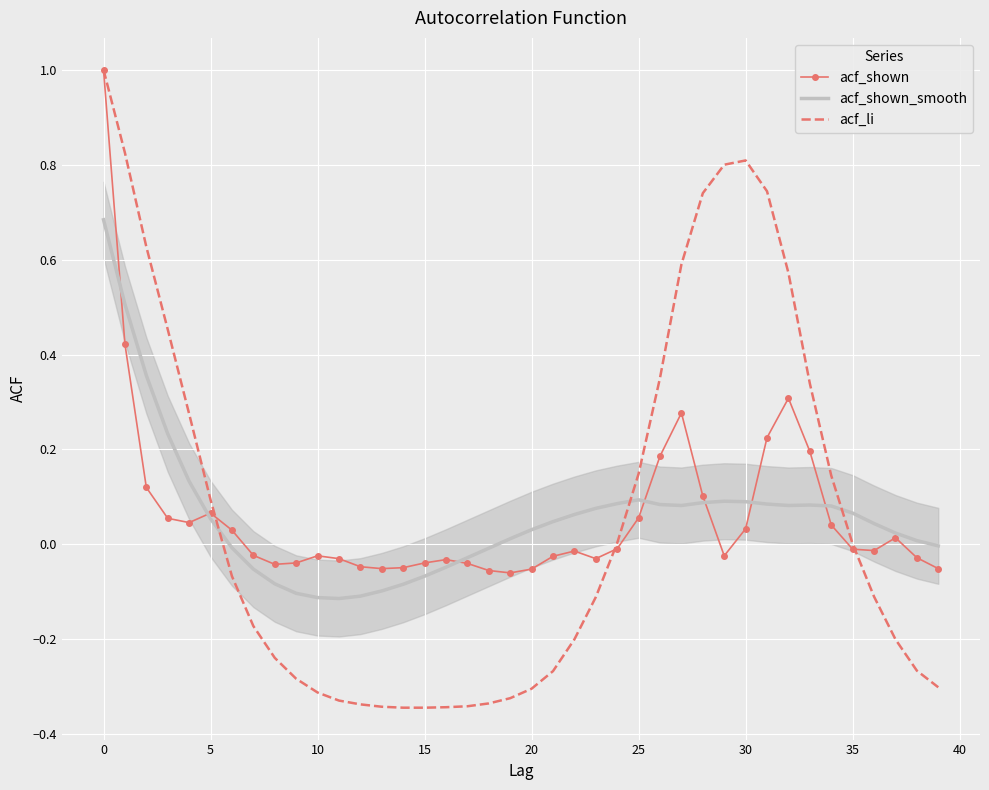

What are all the series names shown in the legend?

acf_shown, acf_shown_smooth, acf_li